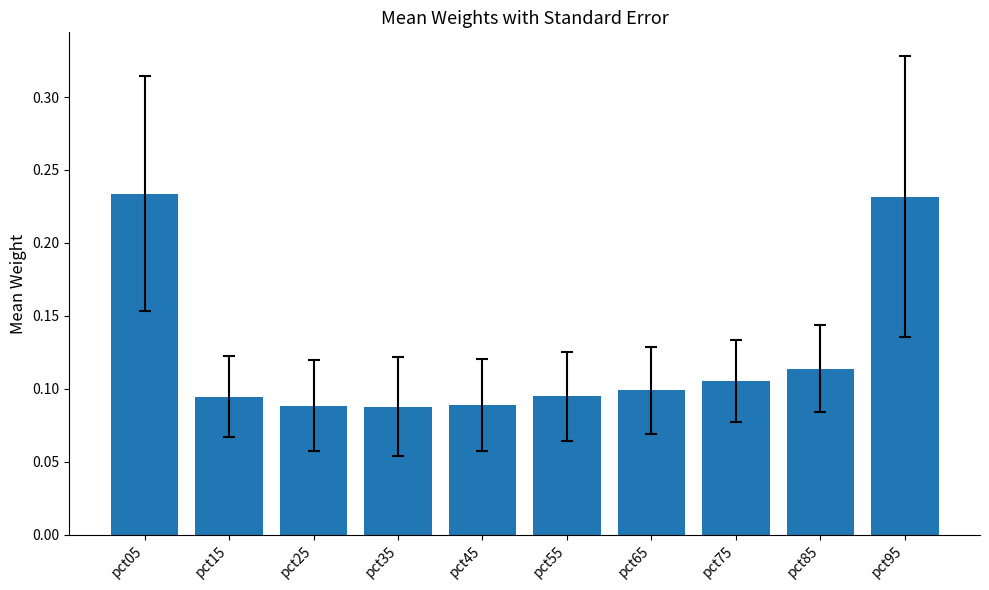

Which has a higher value, pct75 or pct15?

pct75